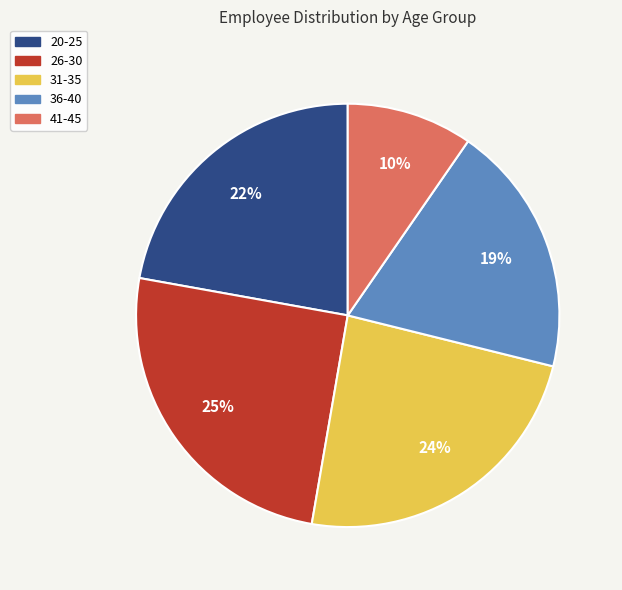

To the nearest percent, what is the difference between the largest and smallest slice percentages?

15%